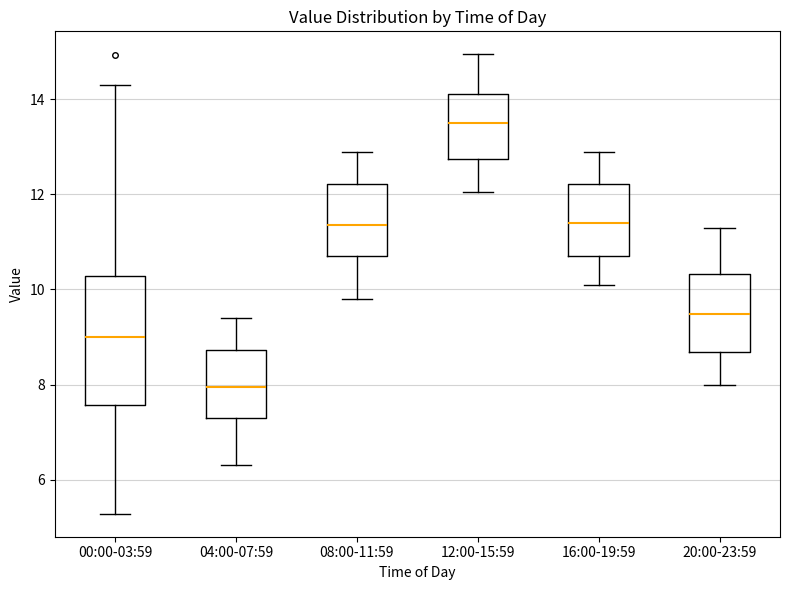

Which box's median line is the highest?

12:00-15:59